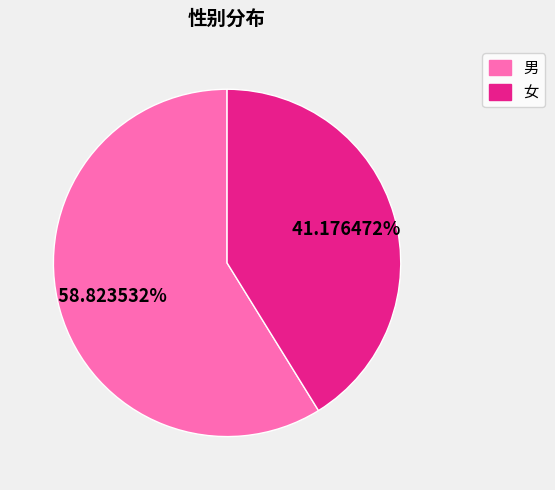

The 男 slice represents 65% of the pie. True or false?

False